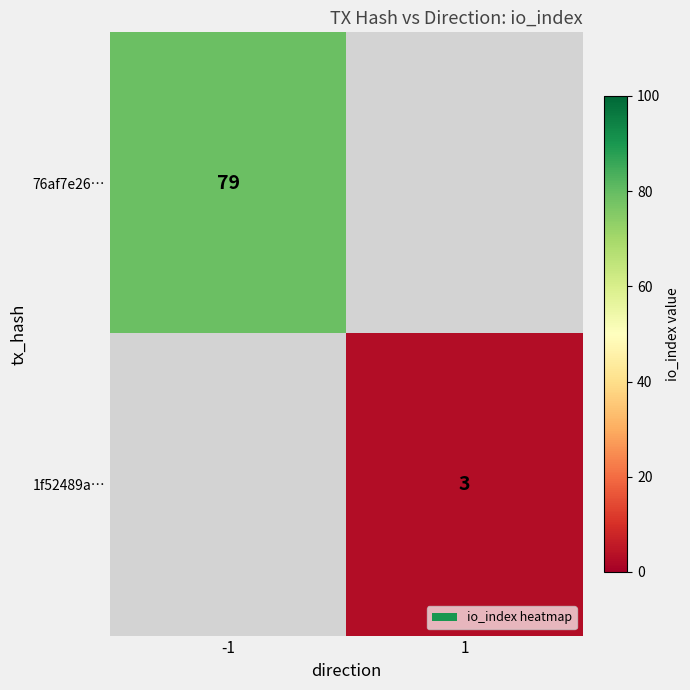

The 1f52489a… series shows 1 at 1. True or false?

False